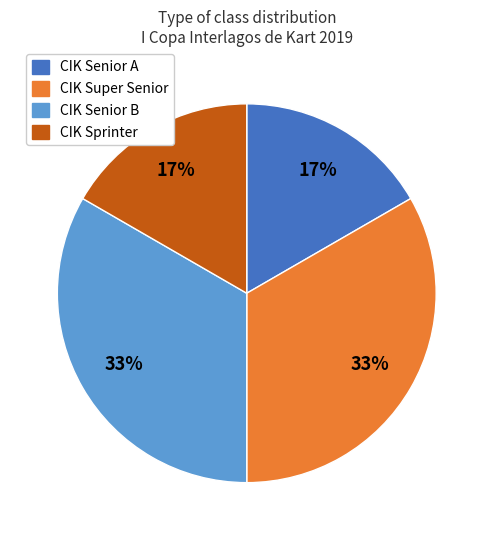

True or false: CIK Super Senior accounts for 41% of the total.

False